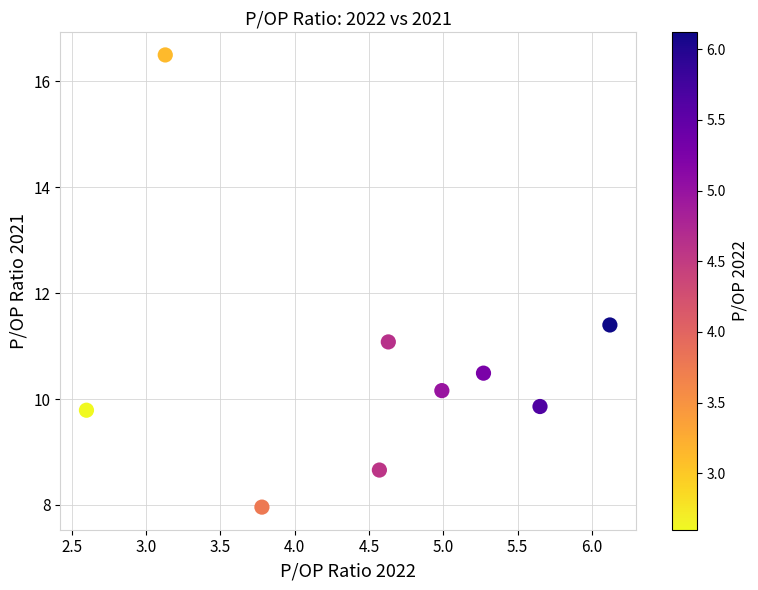

What is the average X value?

4.5